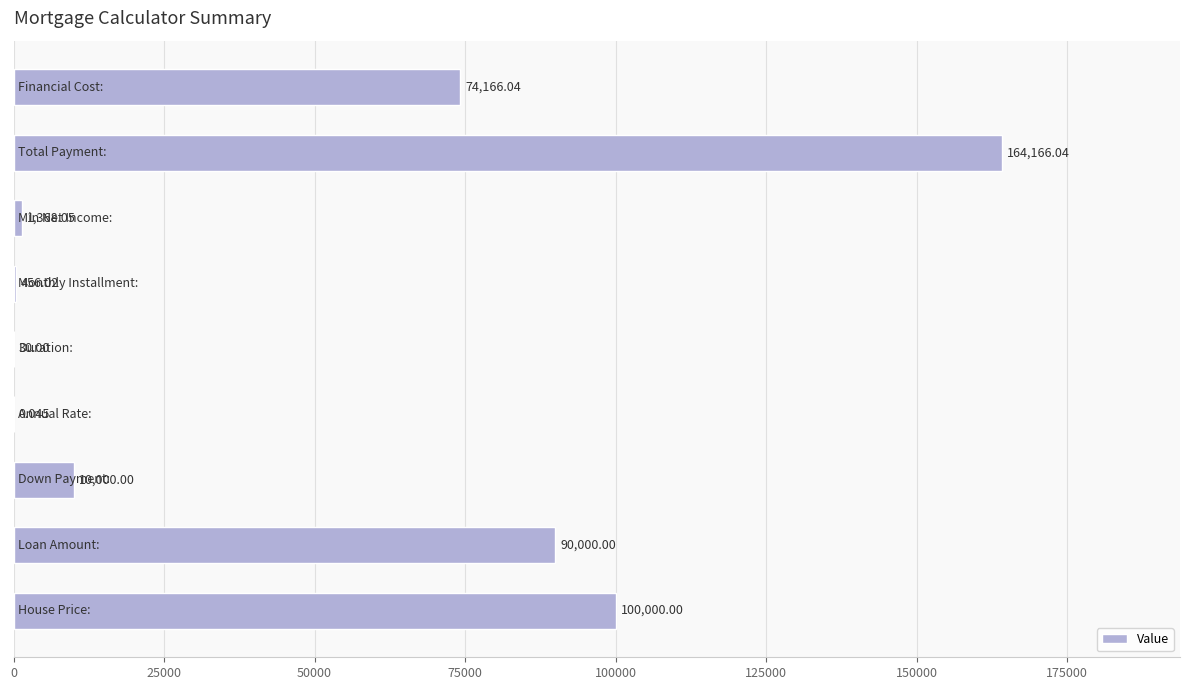

What is the difference between the second highest and second lowest values?

99970.0